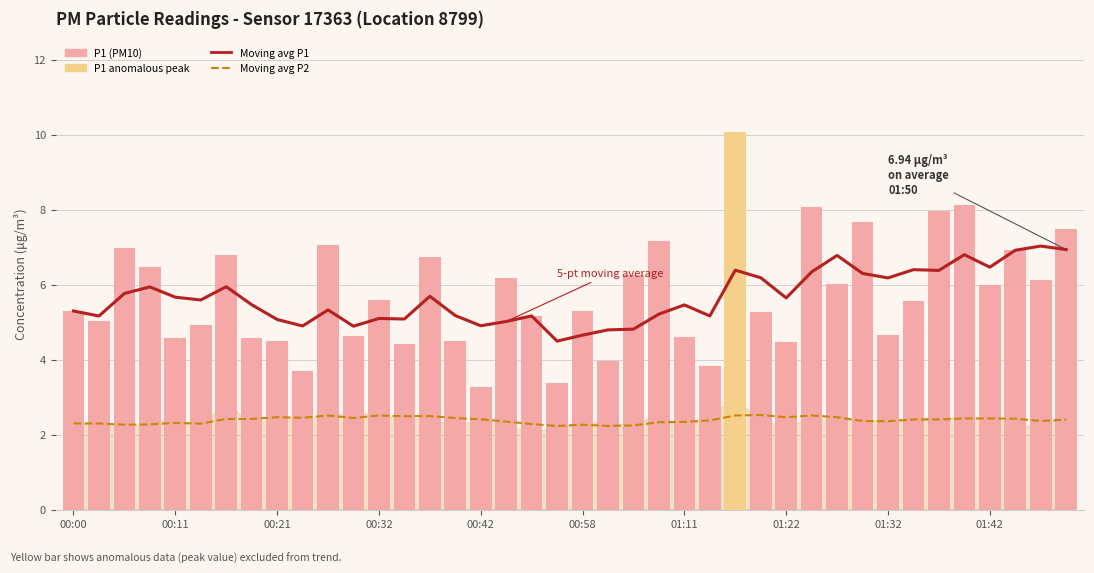

What is the spread (max minus min) of values at 19?

2.3